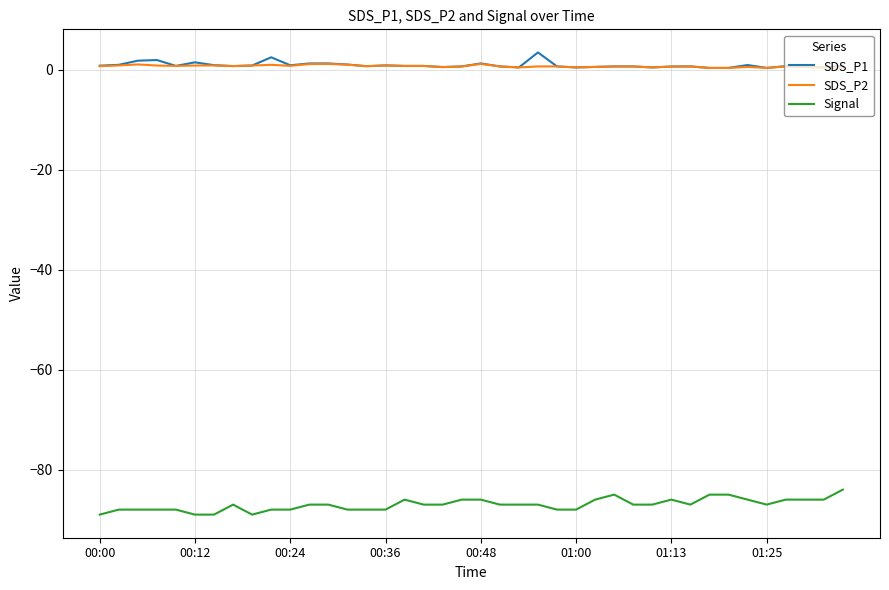

True or false: SDS_P2 and Signal cross at least once.

False